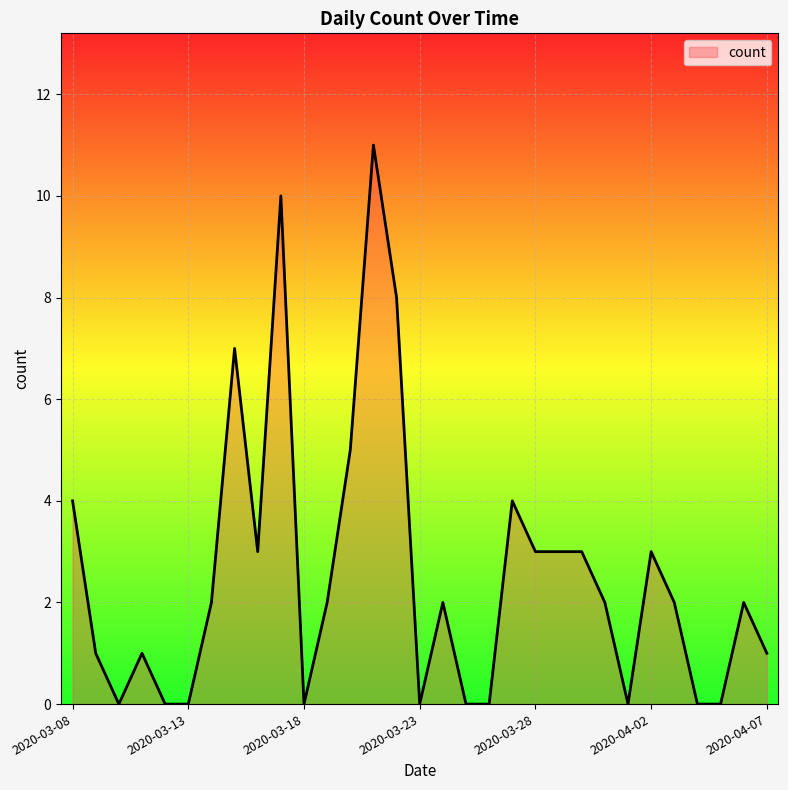

What is the maximum value shown in the chart?

11